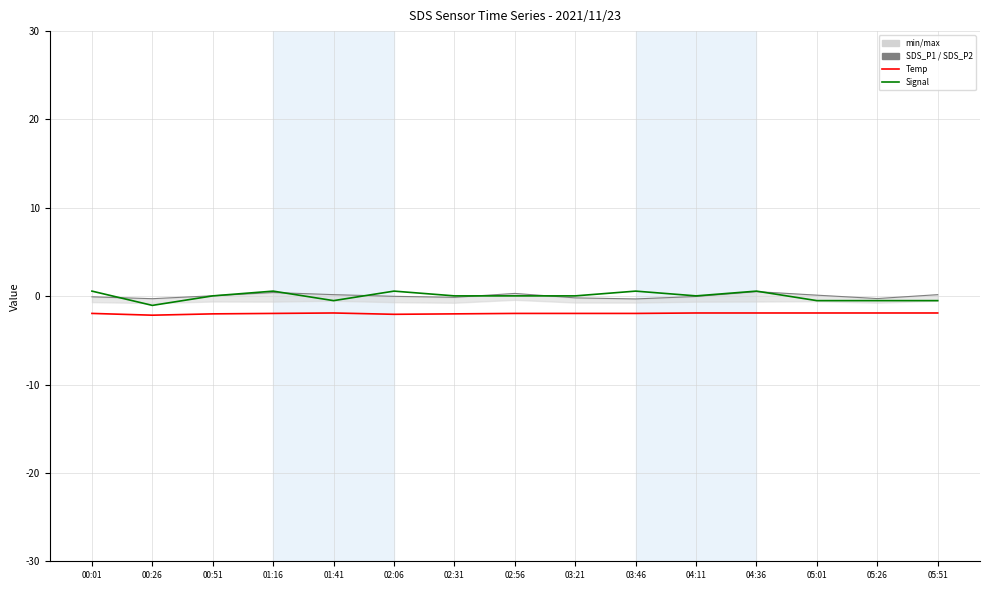

How many data points in SDS_P2 are above 0?

7